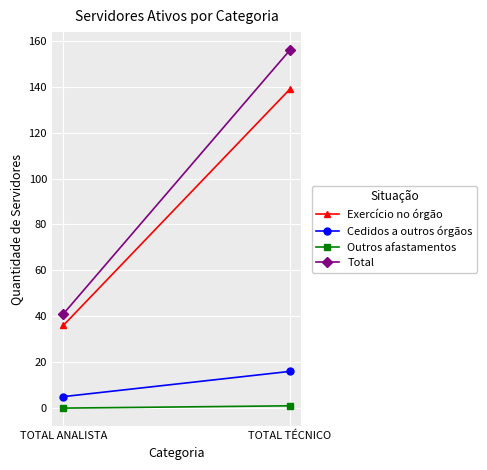

What are all the series names shown in the legend?

Exercício no órgão, Cedidos a outros órgãos, Outros afastamentos, Total